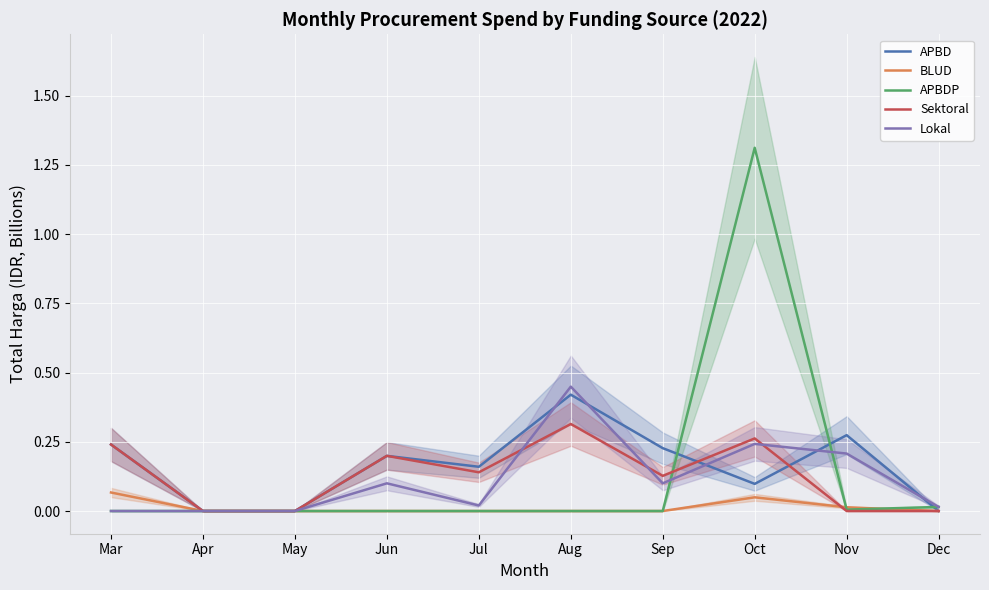

True or false: BLUD and Lokal cross at least once.

False